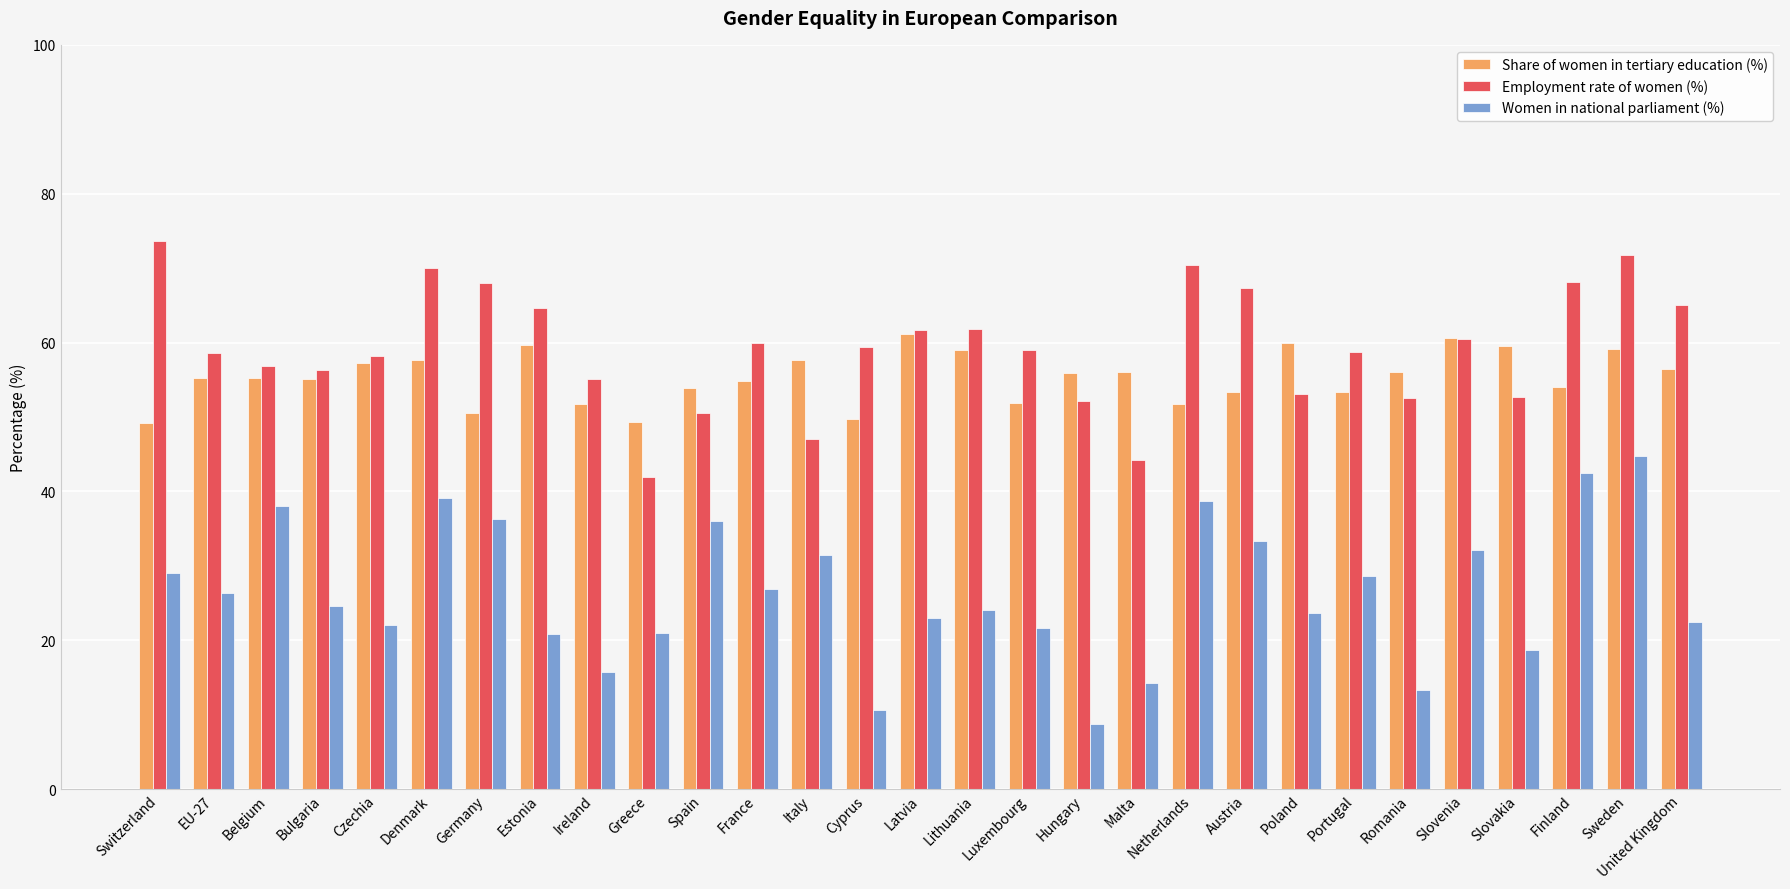

What is the sum of the Women in national parliament (%) values at Netherlands and Portugal?

67.4